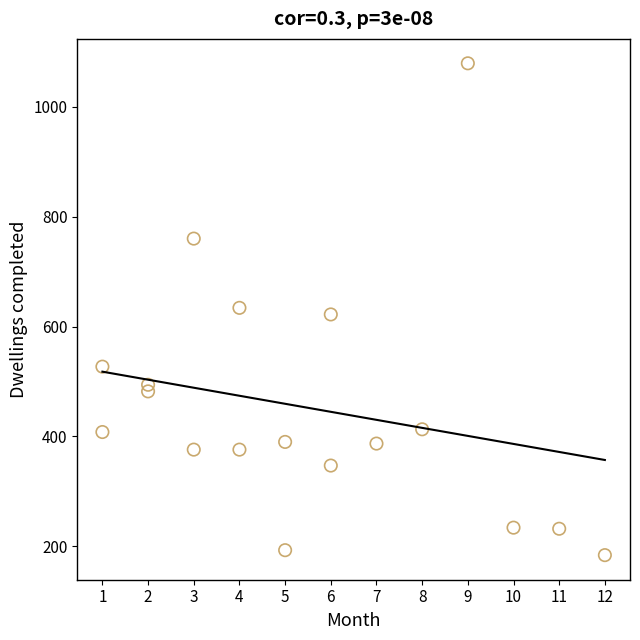

What is the range of Y values (max minus min)?

895